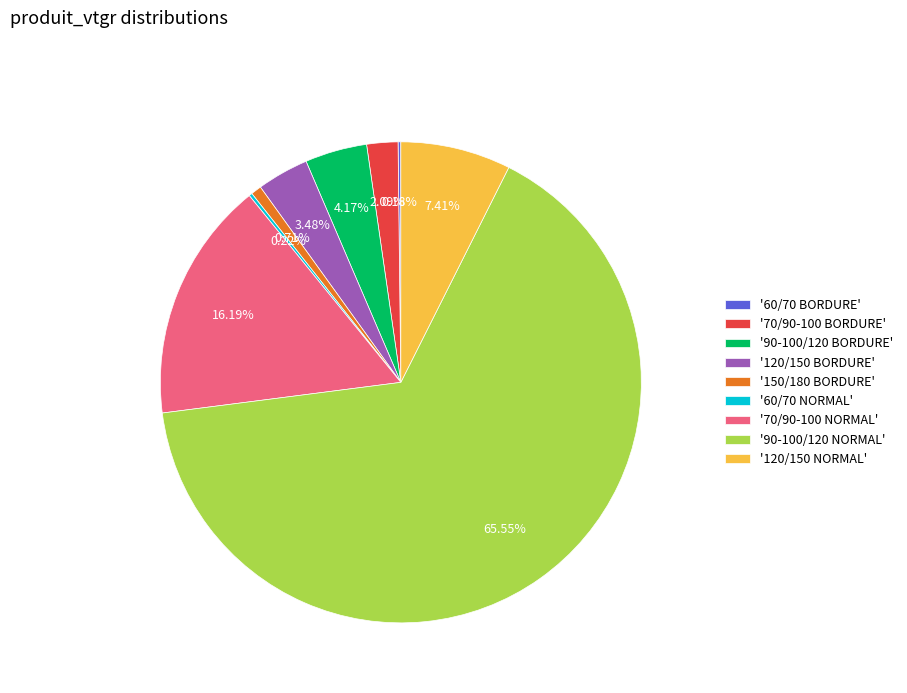

Does '120/150 BORDURE' account for over 50% of the chart?

No